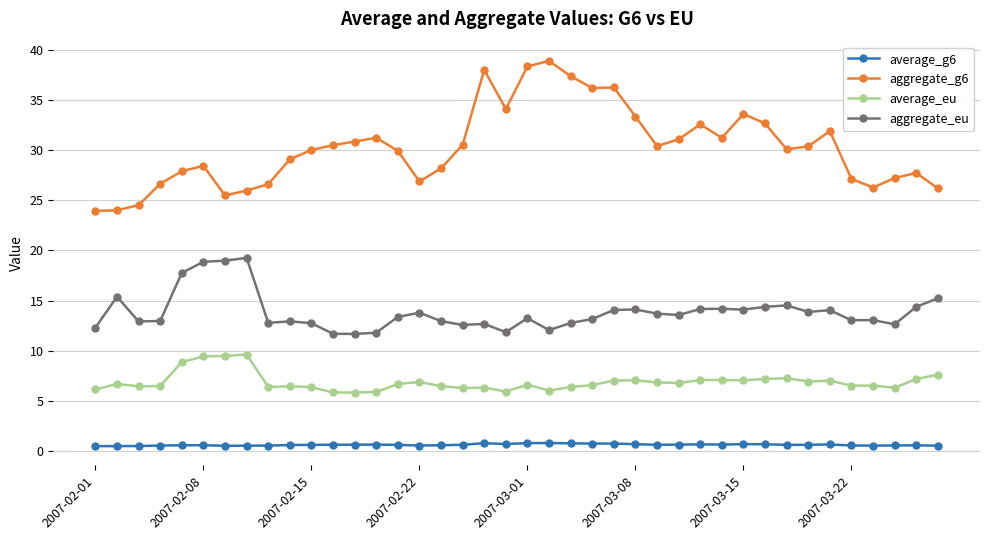

How many distinct data groups are displayed?

4